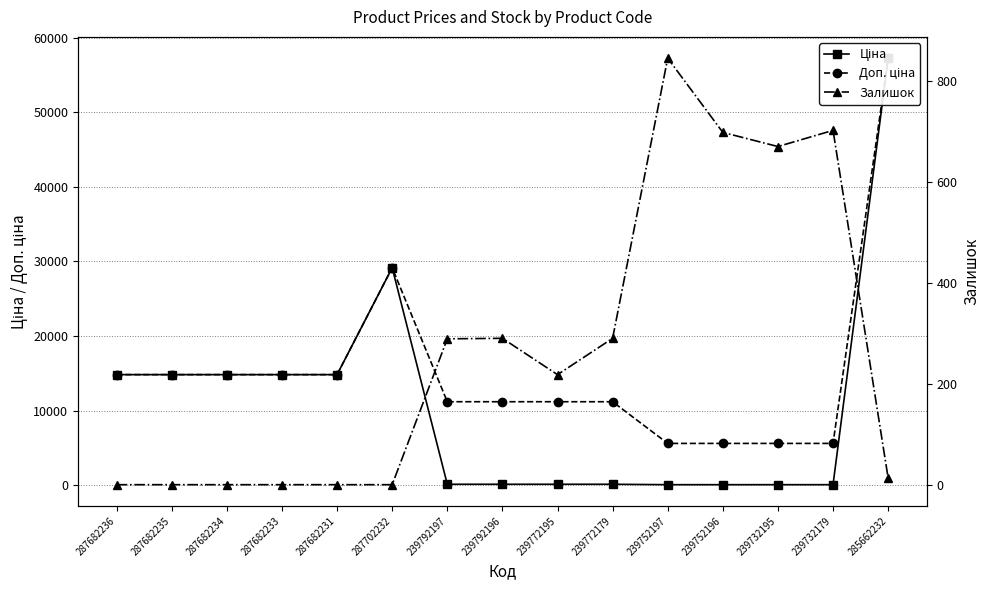

What is the average value of the Ціна series?

10744.6